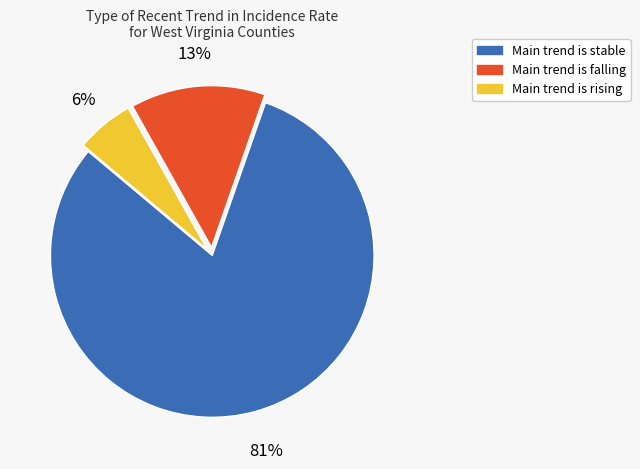

Is there a majority slice in this chart?

Yes